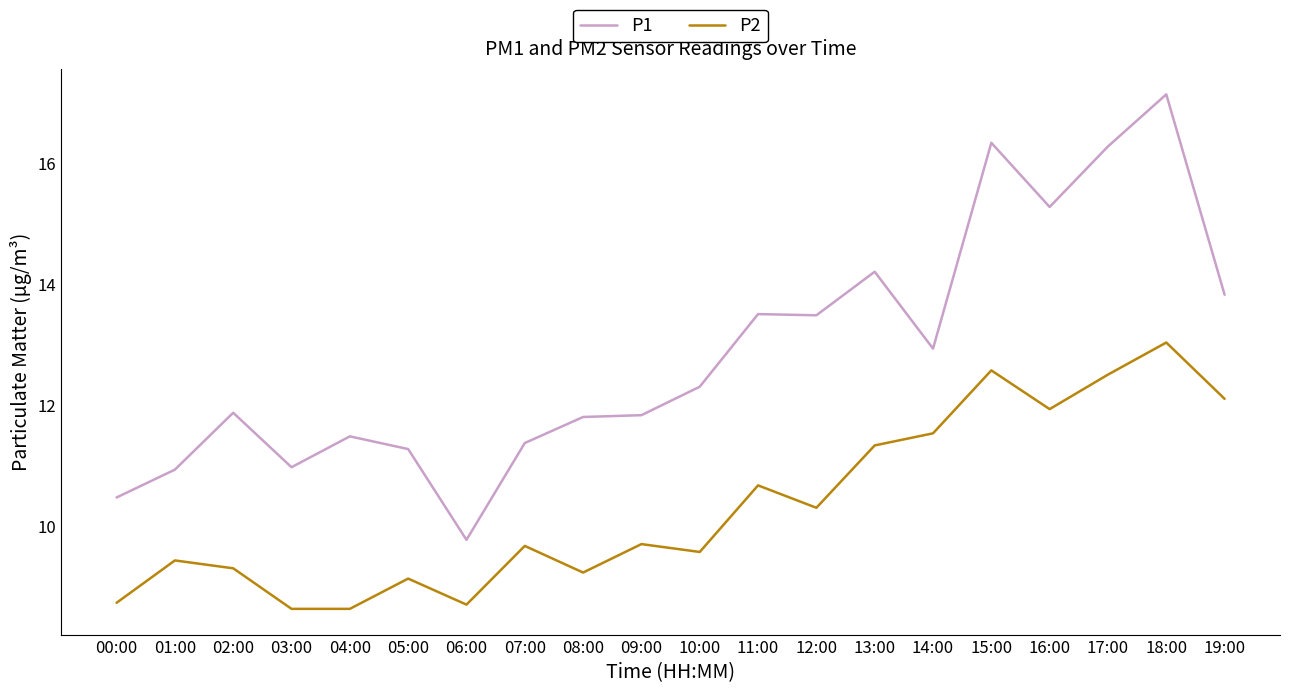

List the series in order of their overall mean, highest first.

P1, P2